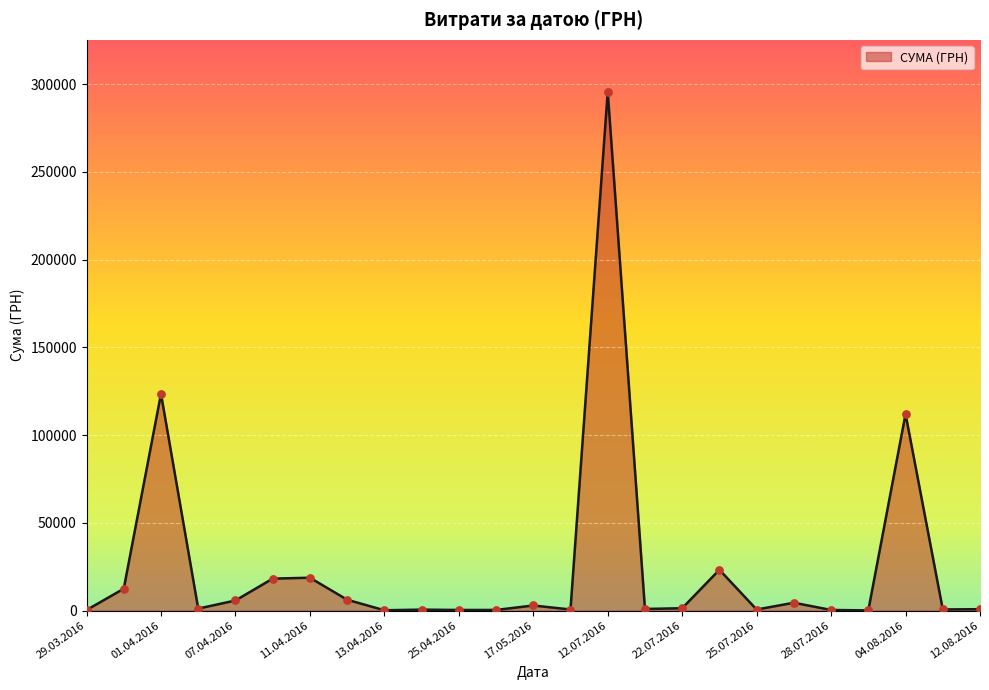

What is the difference between the maximum and minimum values?

295540.8